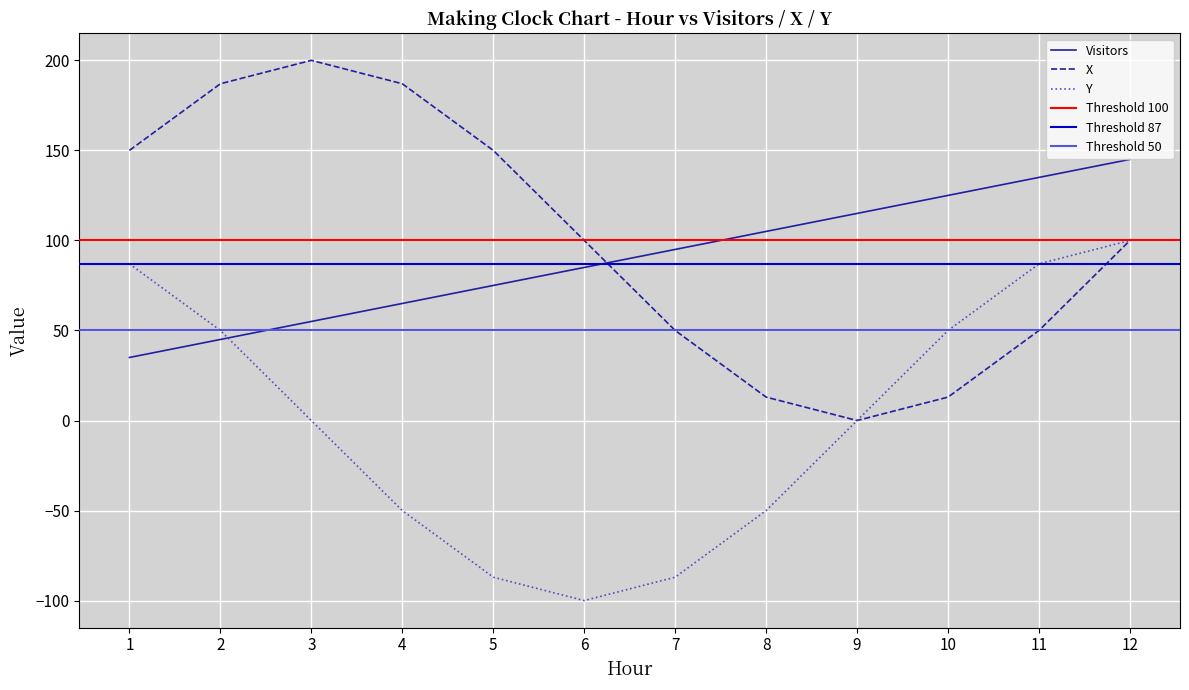

What is the spread (max minus min) of values at 12?

45